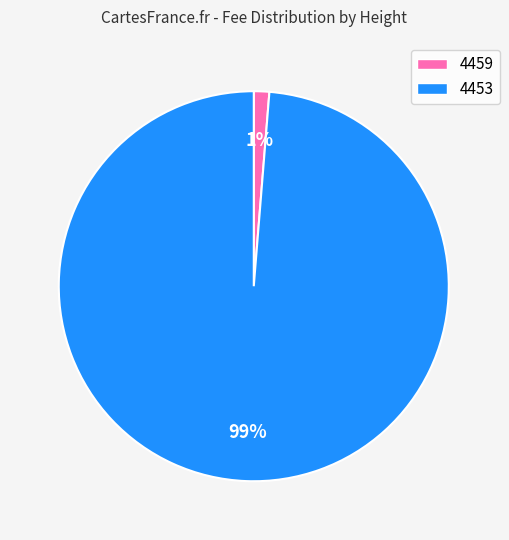

To the nearest percent, what is the average slice percentage?

50%